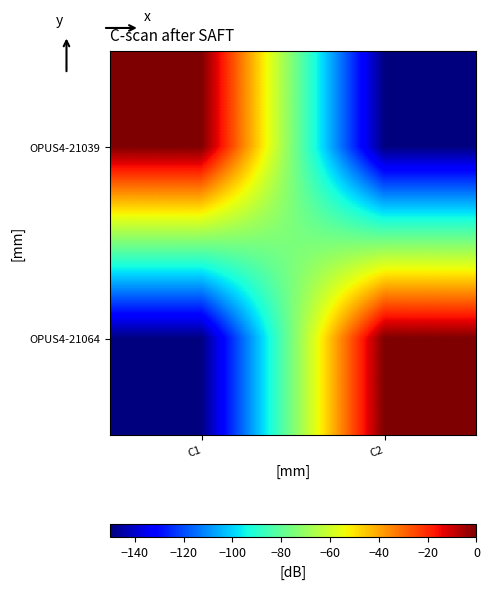

How many data points does each series have?

2